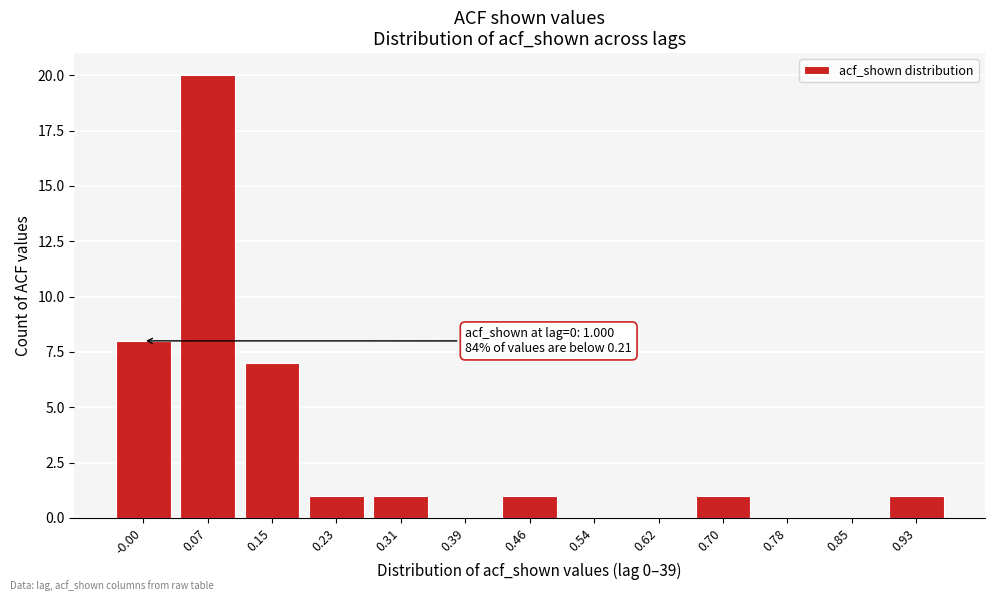

Reading right to left, transcribe all the data shown in this chart.

0.93=1	0.85=0	0.78=0	0.70=1	0.62=0	0.54=0	0.46=1	0.39=0	0.31=1	0.23=1	0.15=7	0.07=20	-0.00=8